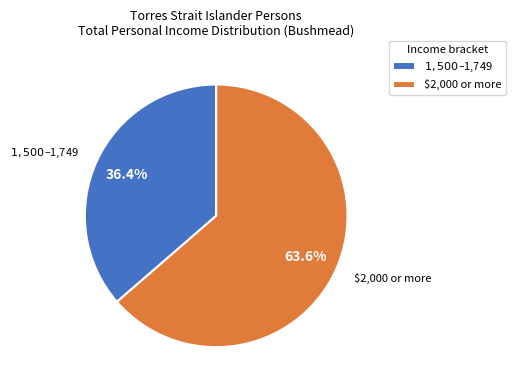

Does any single category account for the majority?

Yes